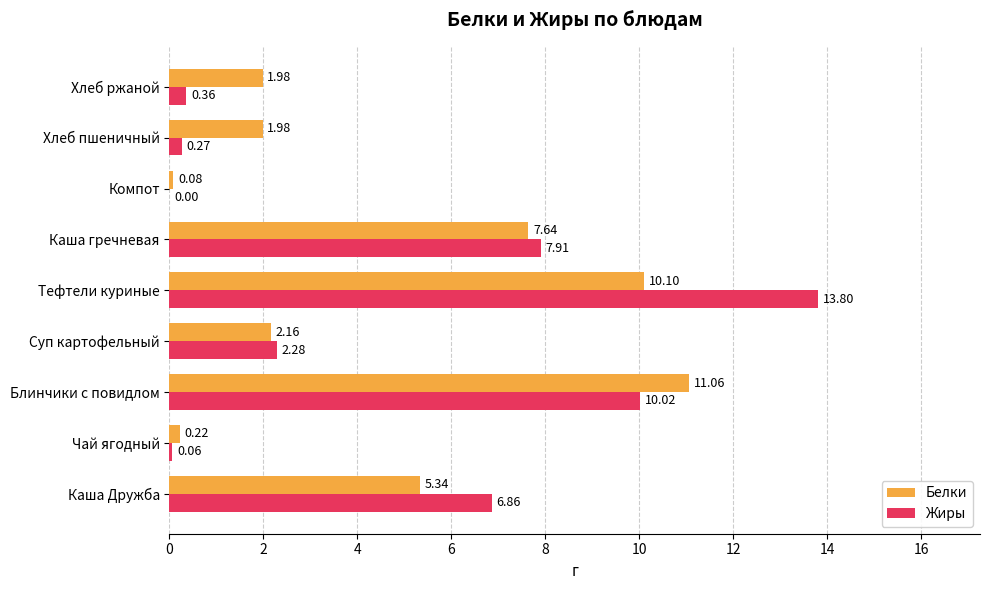

What is the maximum value shown in the chart?

13.8